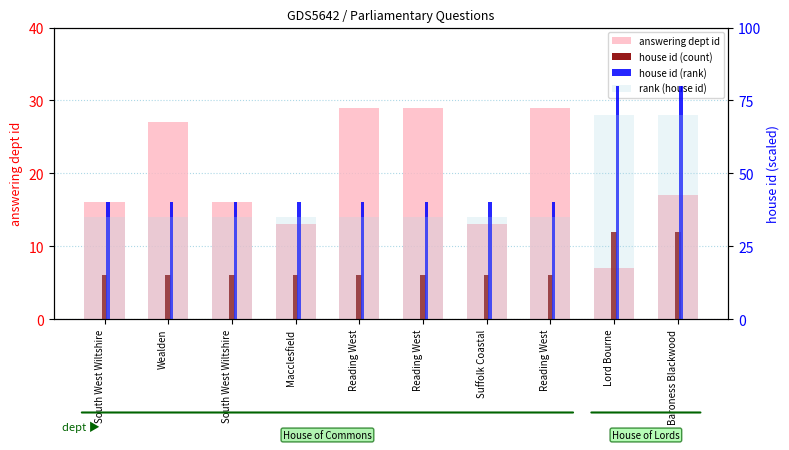

List the series in order of their peak value, lowest first.

house id (count), answering dept id, rank (house id), house id (rank)